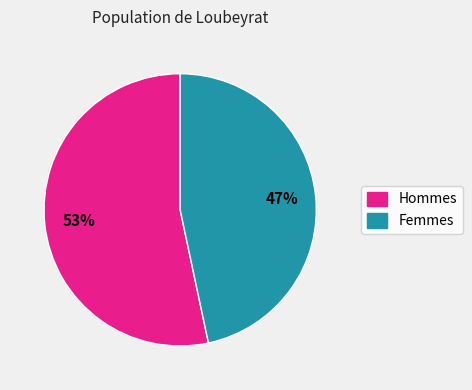

To the nearest percent, what is the average slice percentage?

50%